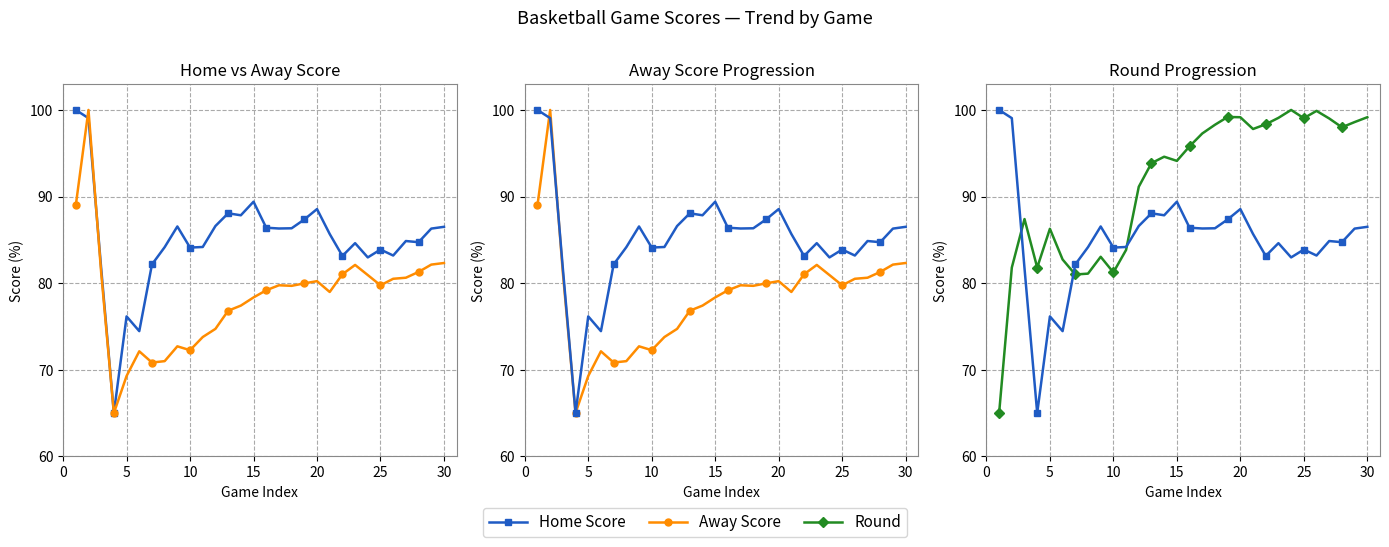

Reading right to left, transcribe all the data shown in this chart.

Home Score: 86.5	86.3	84.7	84.9	83.2	83.9	83.0	84.6	83.1	85.7	88.6	87.4	86.3	86.3	86.4	89.4	87.8	88.1	86.6	84.2	84.1	86.5	84.2	82.2	74.5	76.2	65.0	81.7	99.1	100.0
Away Score: 82.3	82.1	81.3	80.6	80.5	79.8	80.9	82.1	81.0	79.0	80.2	80.0	79.7	79.8	79.2	78.4	77.4	76.8	74.7	73.8	72.3	72.7	71.0	70.8	72.1	69.3	65.0	81.2	100.0	89.0
Round: 99.2	98.6	98.0	99.0	99.9	99.0	100.0	99.1	98.3	97.8	99.2	99.2	98.3	97.3	95.8	94.1	94.6	93.9	91.1	83.8	81.2	83.0	81.1	81.0	82.7	86.3	81.8	87.4	81.8	65.0